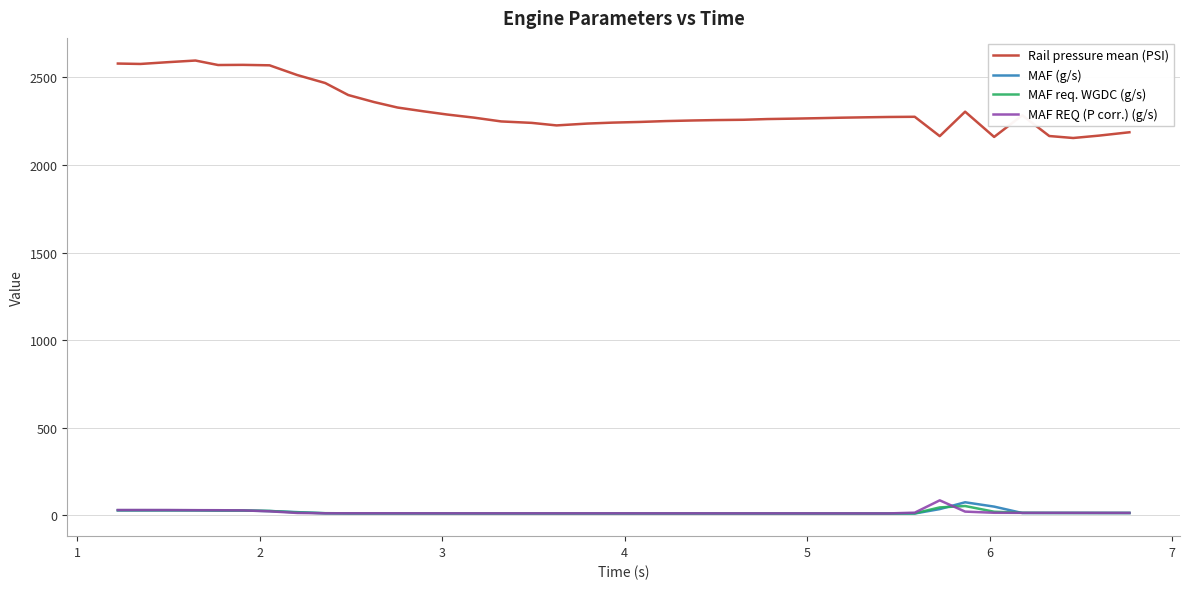

What is the sum of all MAF (g/s) values?

673.7